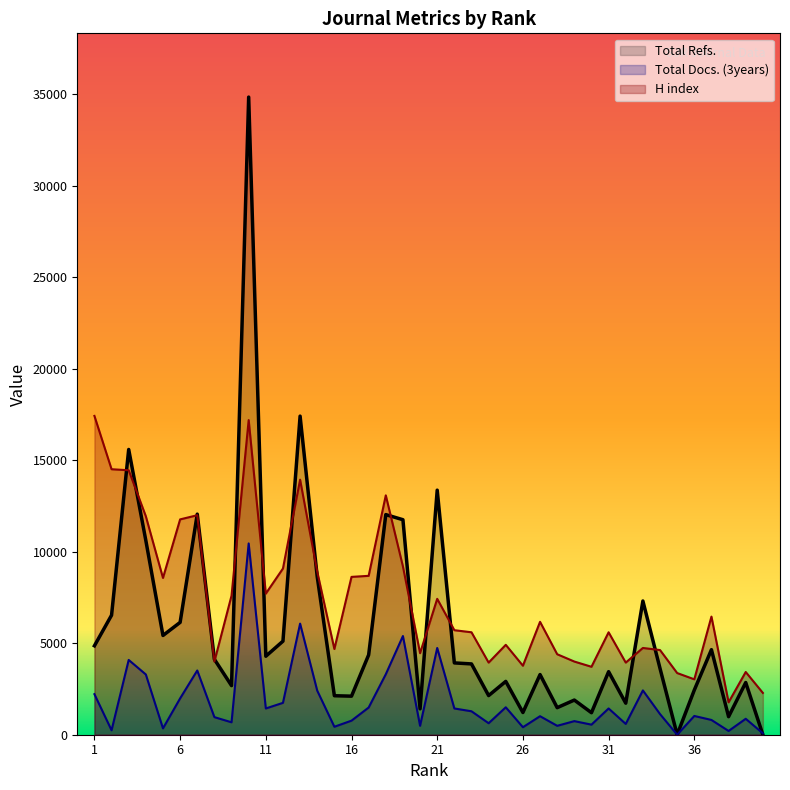

True or false: Total Docs. (3years) has more than 1 points higher than both neighbors.

True